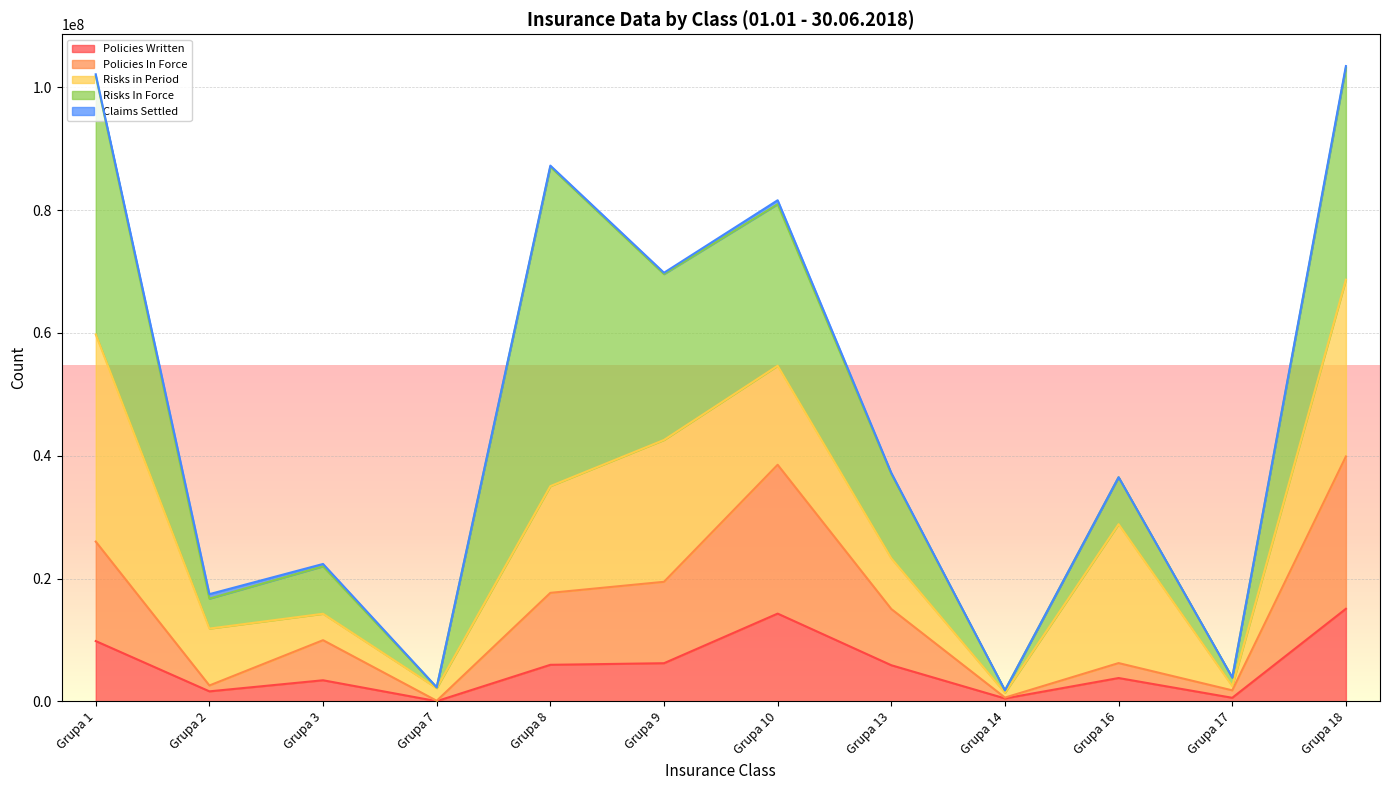

At which label does Policies In Force first exceed 9152879?

Grupa 1